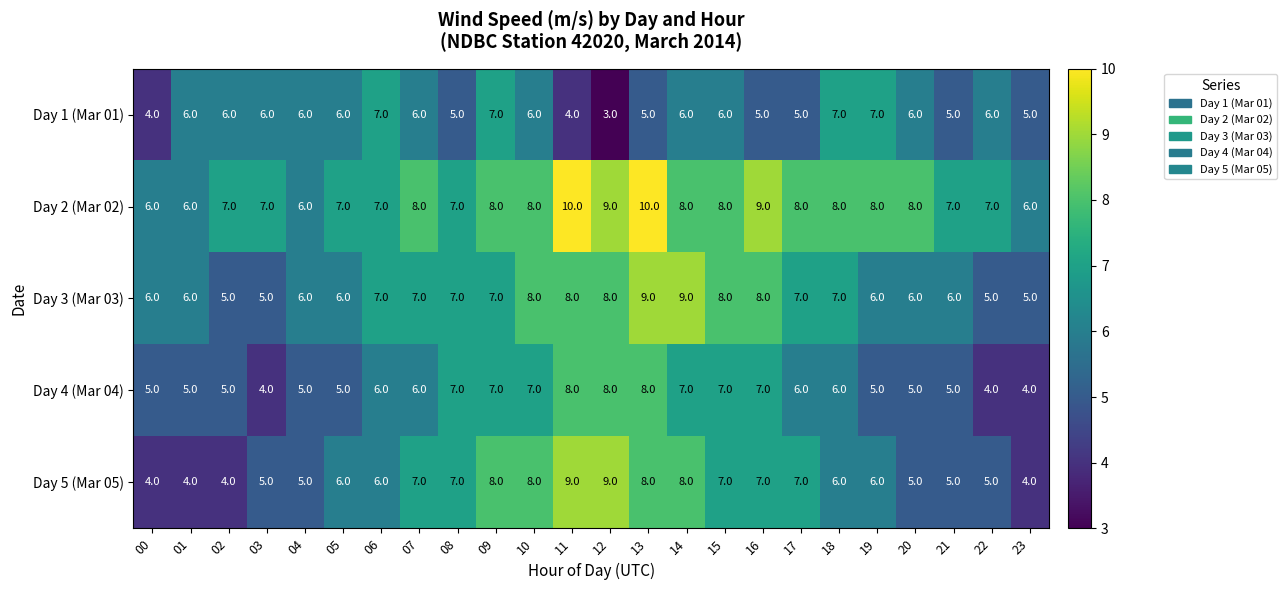

What is the spread (max minus min) of values at 14?

3